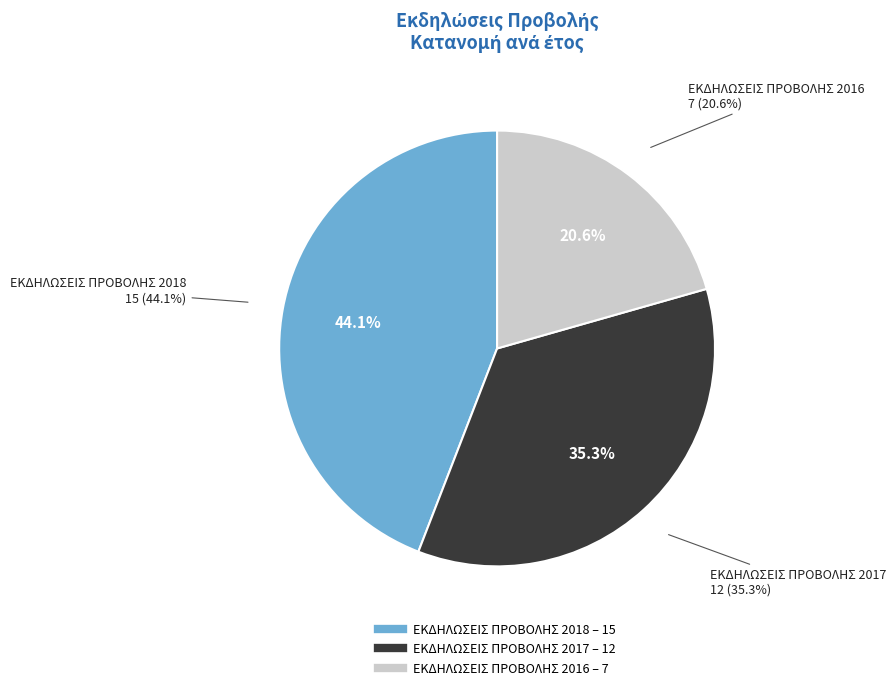

Is there a majority slice in this chart?

No